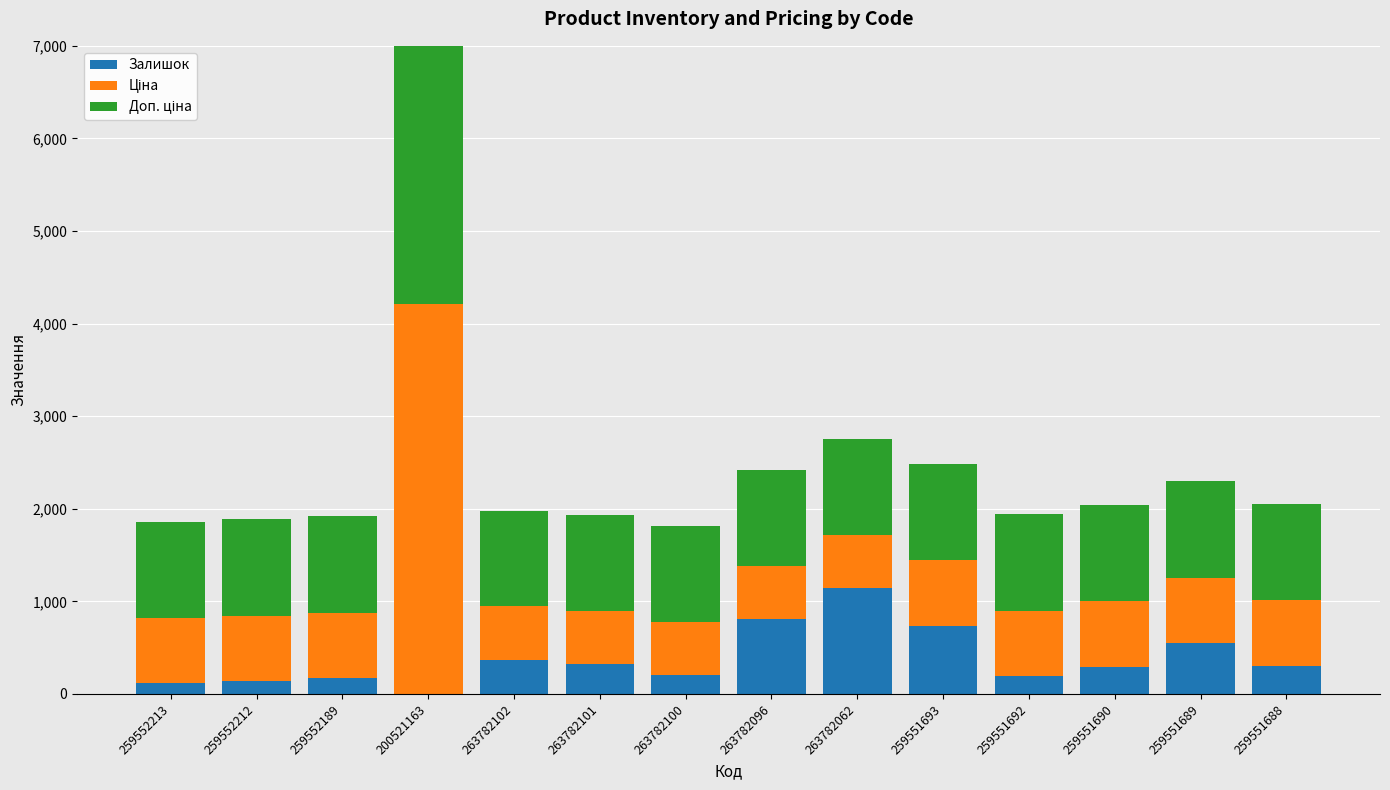

What are all the series names shown in the legend?

Залишок, Ціна, Доп. ціна